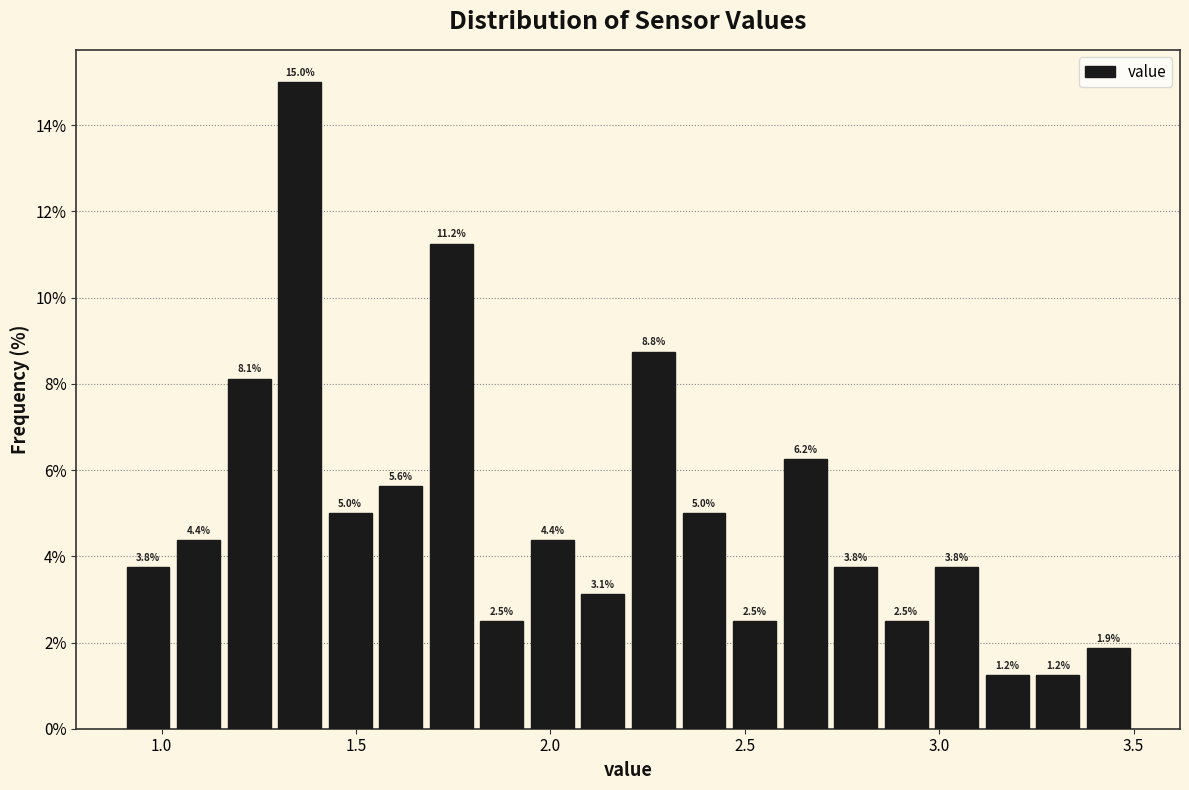

Around what value on the x-axis is the tallest bar? Give the approximate position of its centre, as read against the axis.

1.35